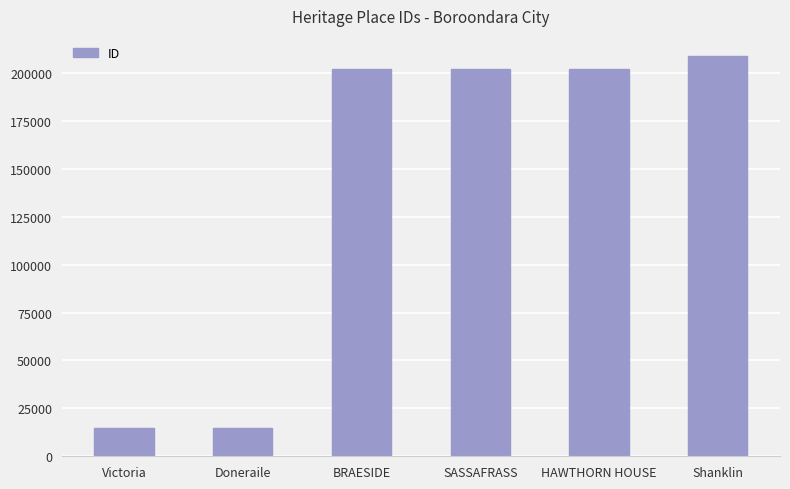

The value at Victoria is 23062. True or false?

False